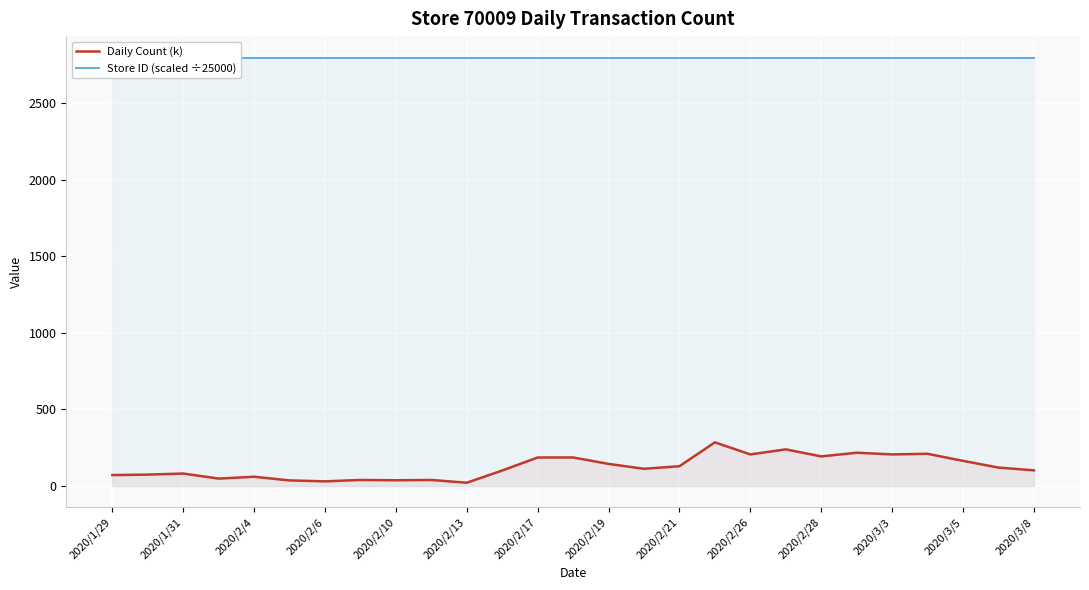

True or false: Daily Count (k) and Store ID (scaled ÷25000) cross at least once.

False